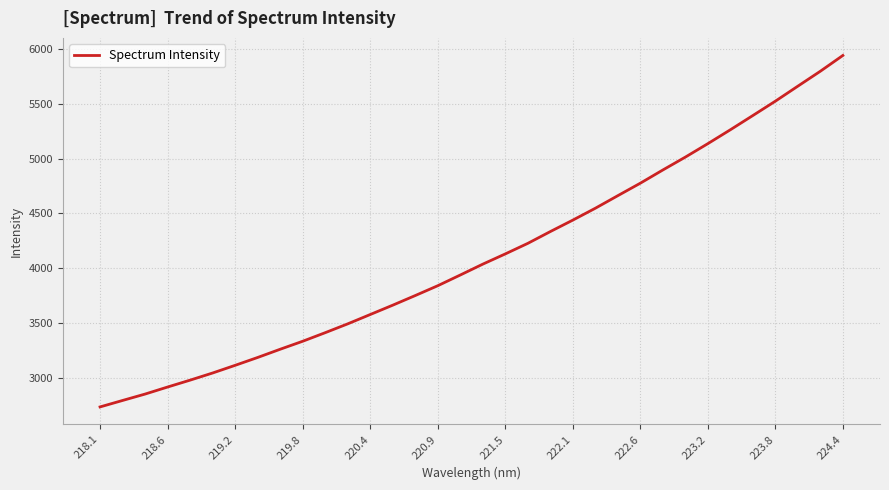

What is the difference between the maximum and minimum values?

3213.1